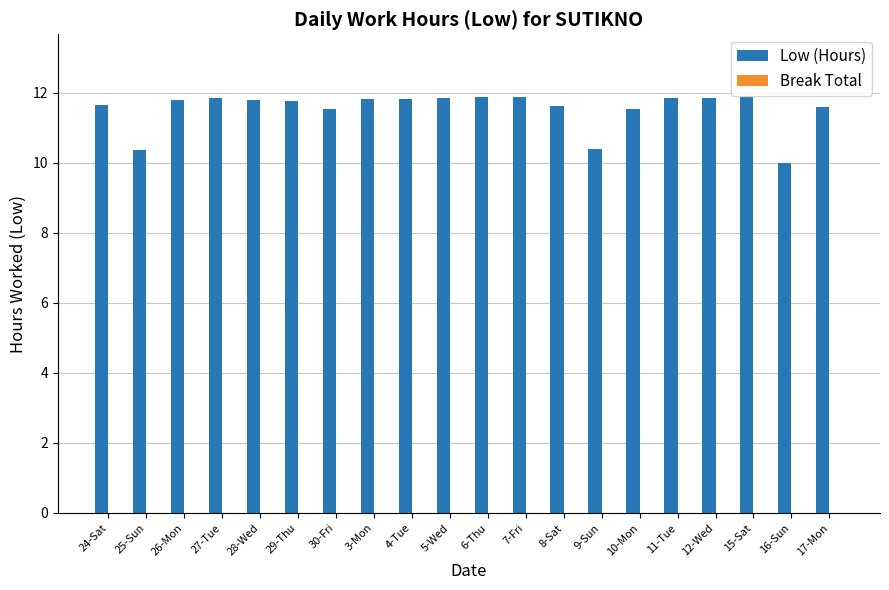

What is the average value?

11.5